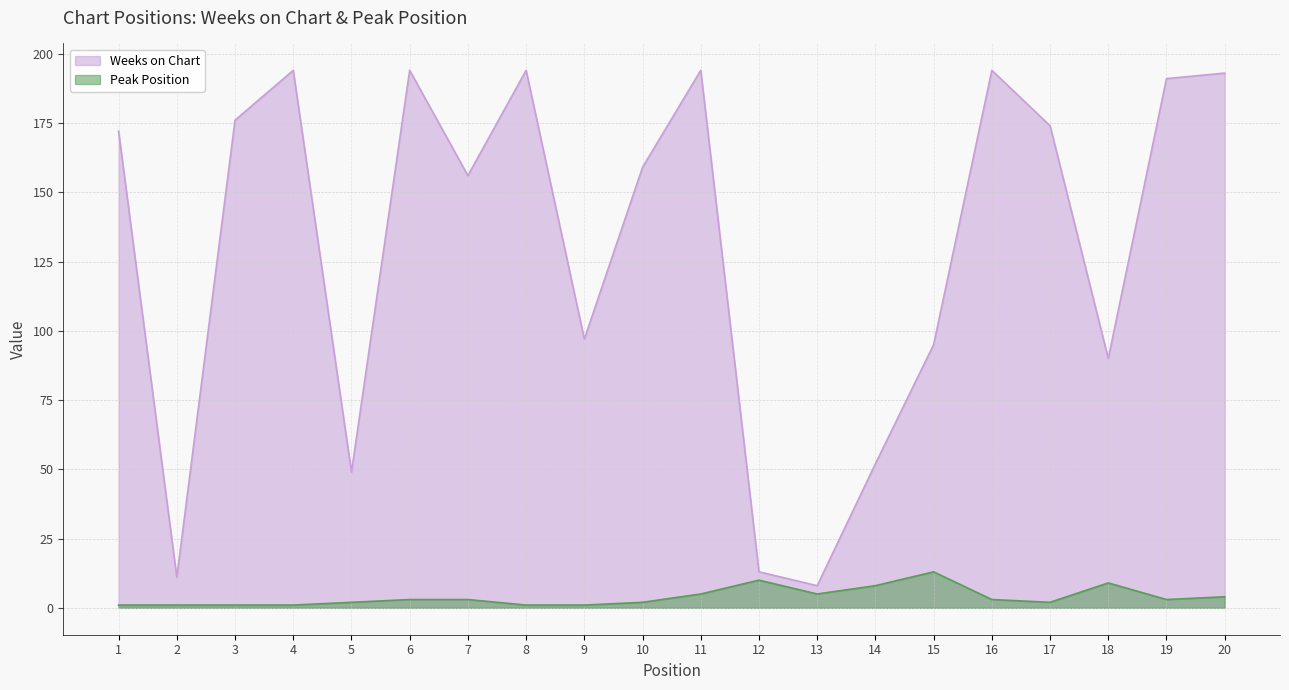

At how many categories does at least one series exceed 111?

12